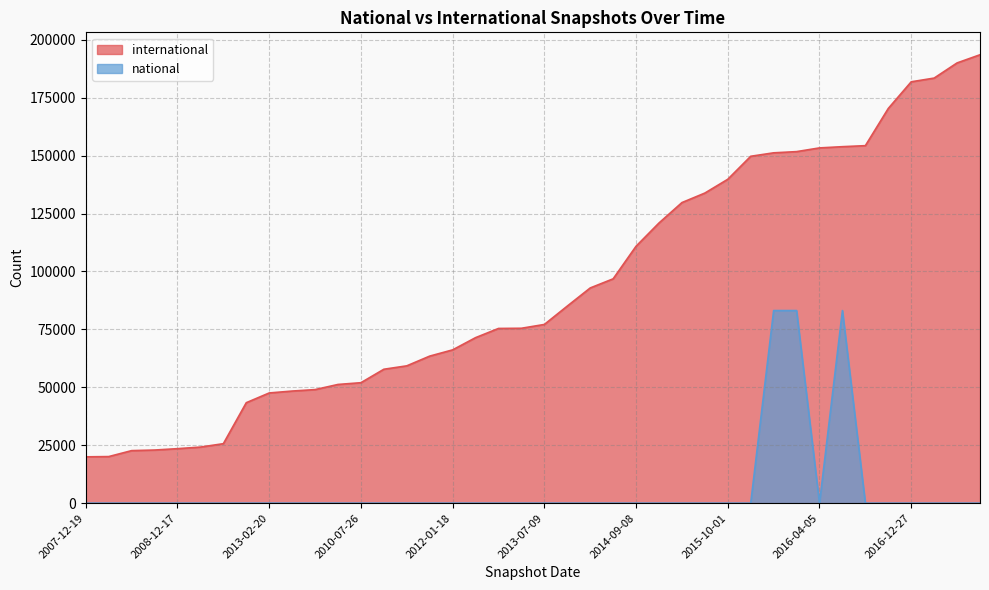

At which category is the sum across all series the highest?

2018-07-11